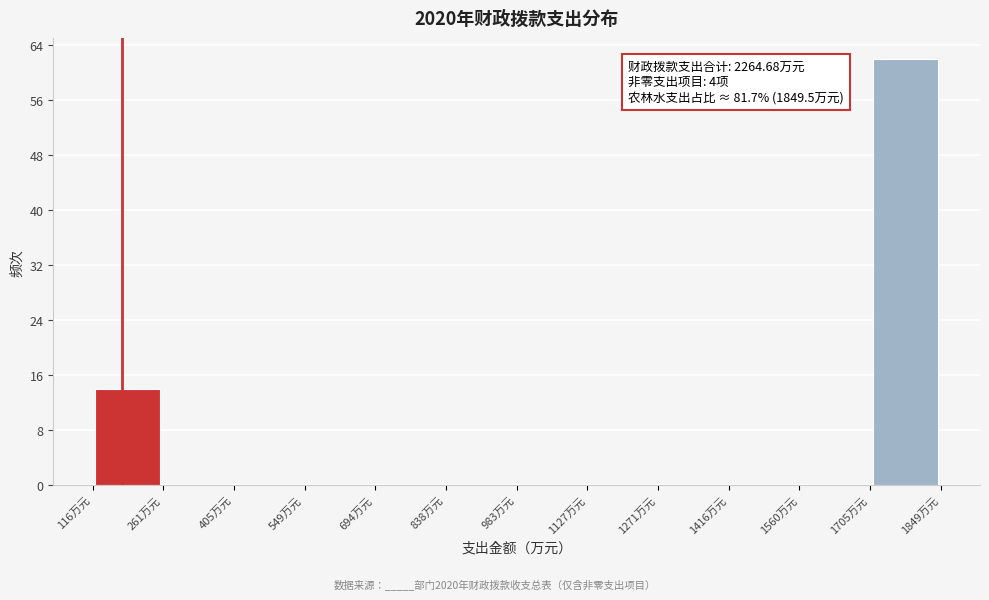

Which range on the x-axis has the tallest bar?

1700 to 1840